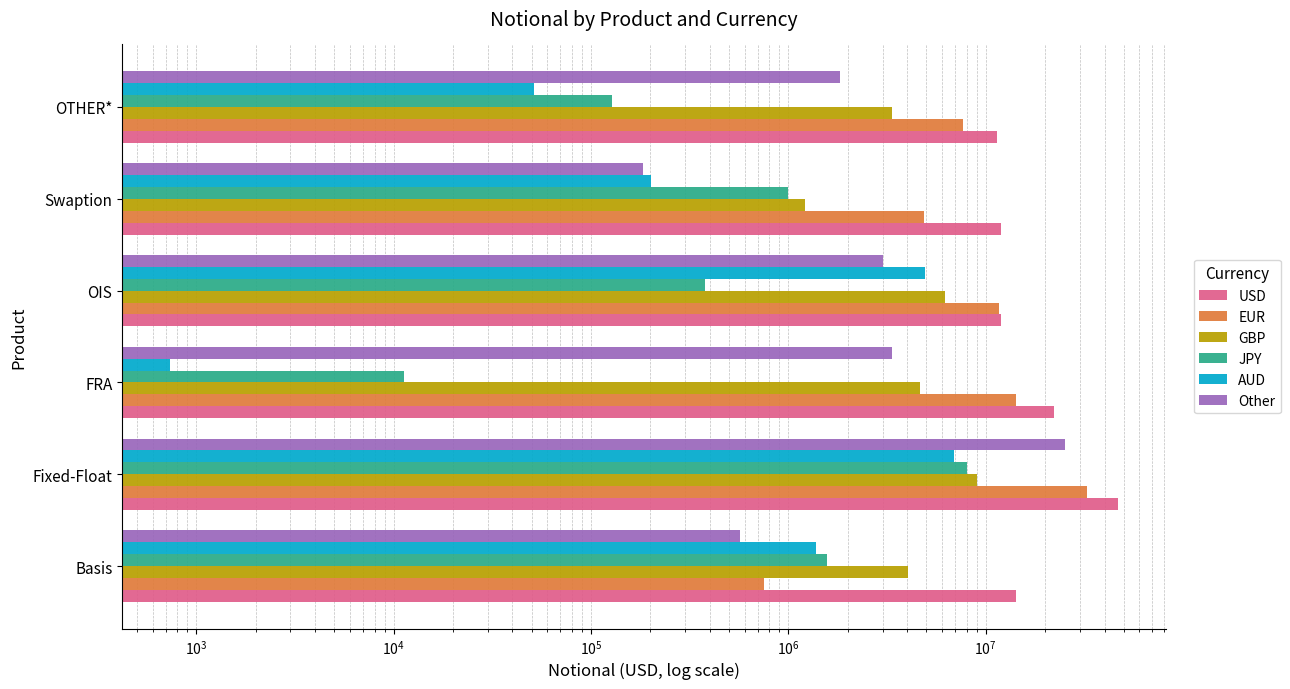

At Swaption, list the series in order from largest to smallest.

USD, EUR, GBP, JPY, AUD, Other